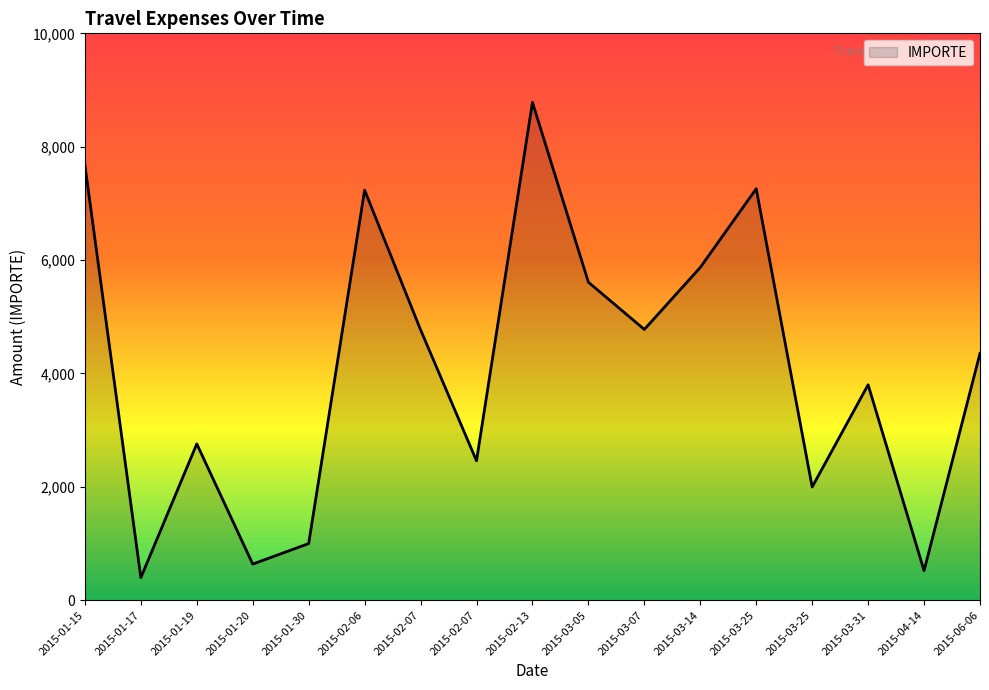

Does the chart have visible grid lines?

No